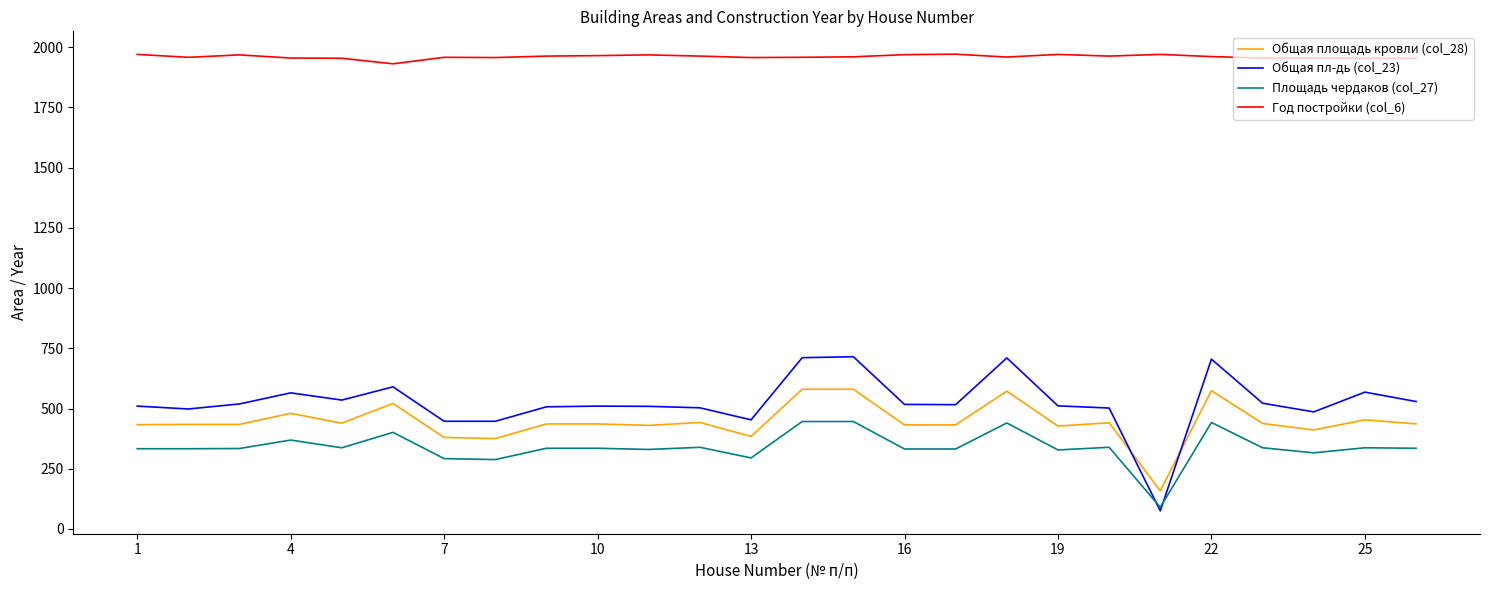

True or false: Площадь чердаков (col_27) and Общая площадь кровли (col_28) intersect in this chart.

False